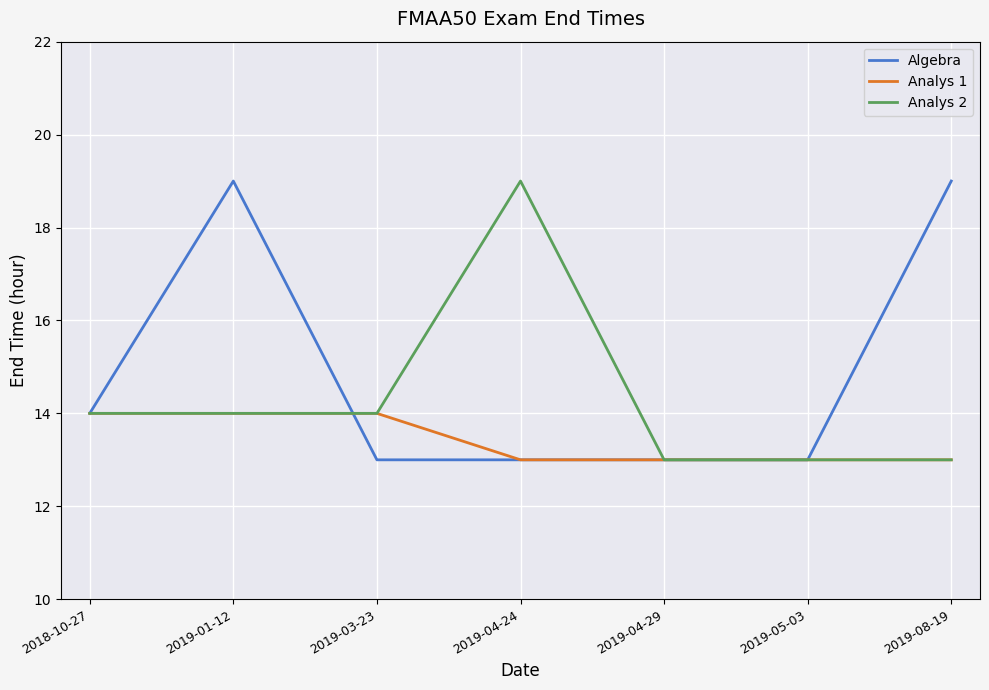

What is the spread (max minus min) of values at 2019-04-24?

6